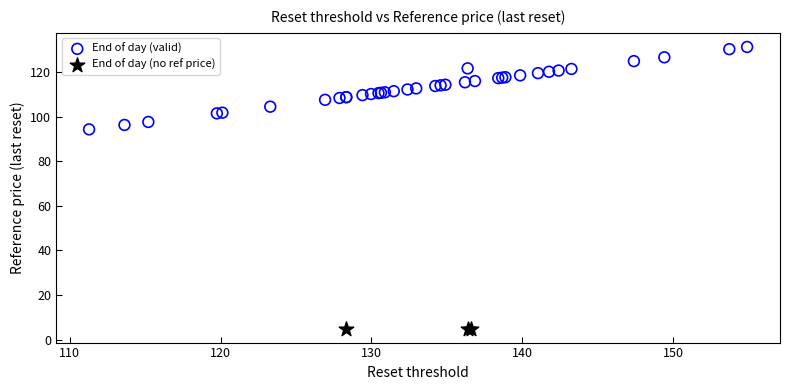

Which series contains the highest Y value?

End of day (valid)